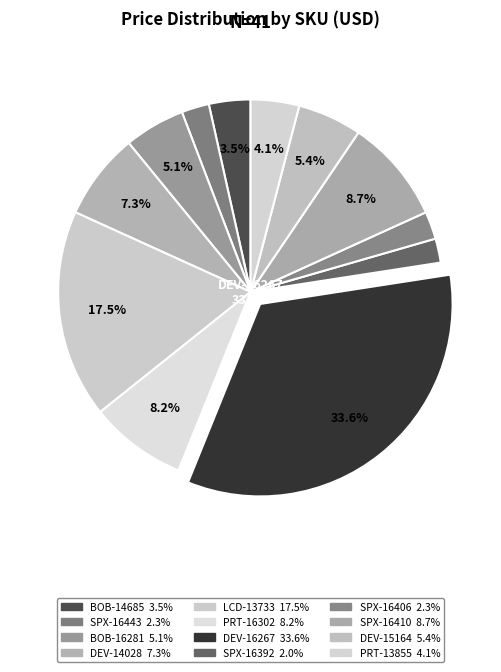

How many segments does this pie chart have?

12